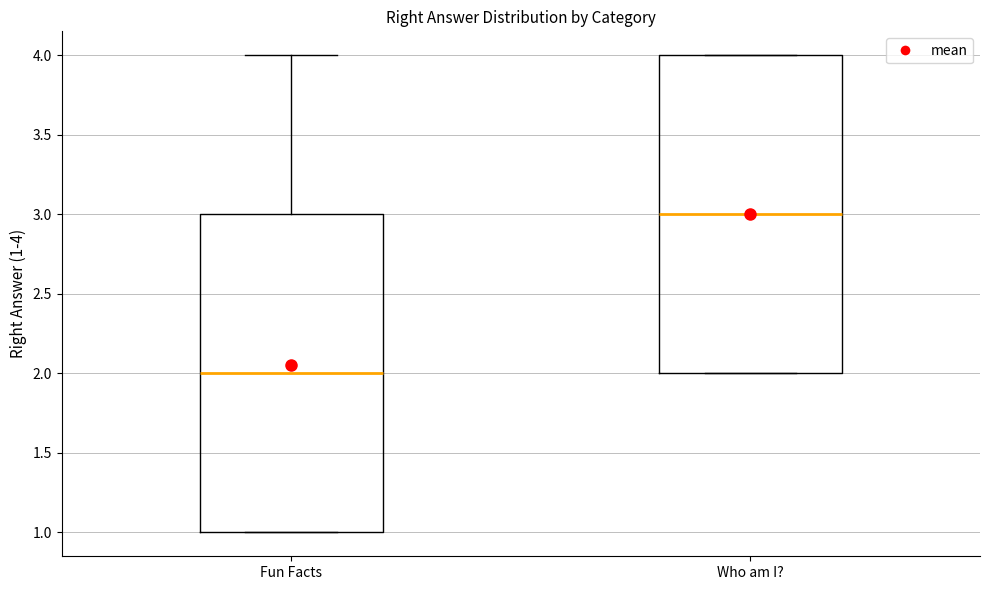

Reading left to right, read every box against the y-axis: the position of its median line, the range the box covers, and the ends of its whiskers. The values are not printed on the chart, so give them approximately, as read against the axis.

Fun Facts: median 2, box 1 to 3, whiskers 1 to 4
Who am I?: median 3, box 2 to 4, whiskers 2 to 4